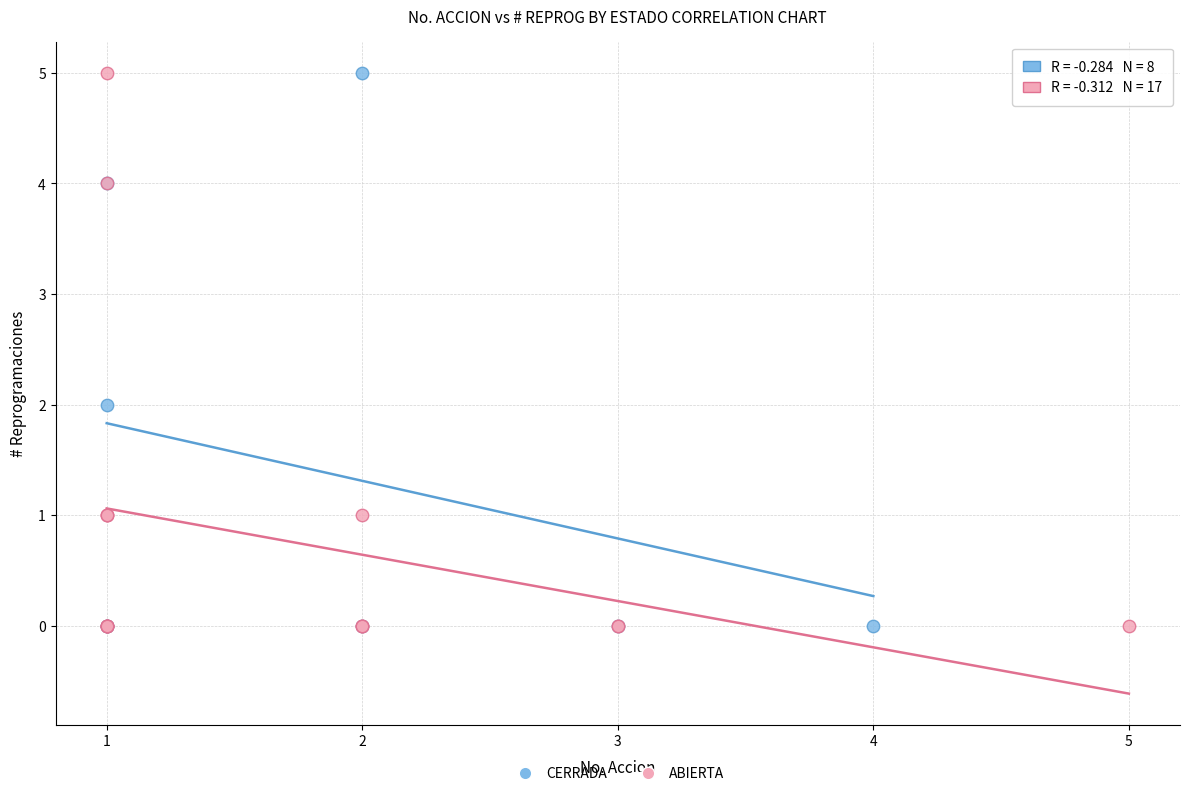

What are all the series names shown in the legend?

CERRADA, ABIERTA